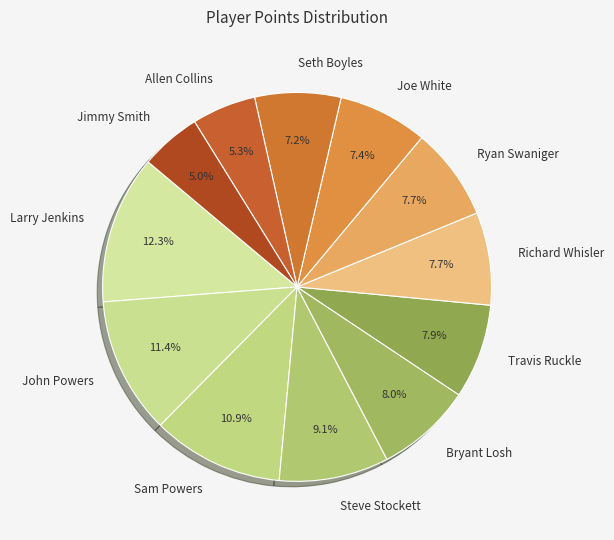

True or false: Joe White accounts for 7% of the total.

True